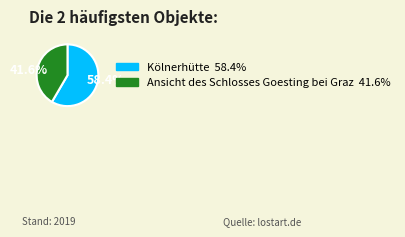

Combined, what portion of the pie is Kölnerhütte and Ansicht des Schlosses Goesting bei Graz?

100.0%